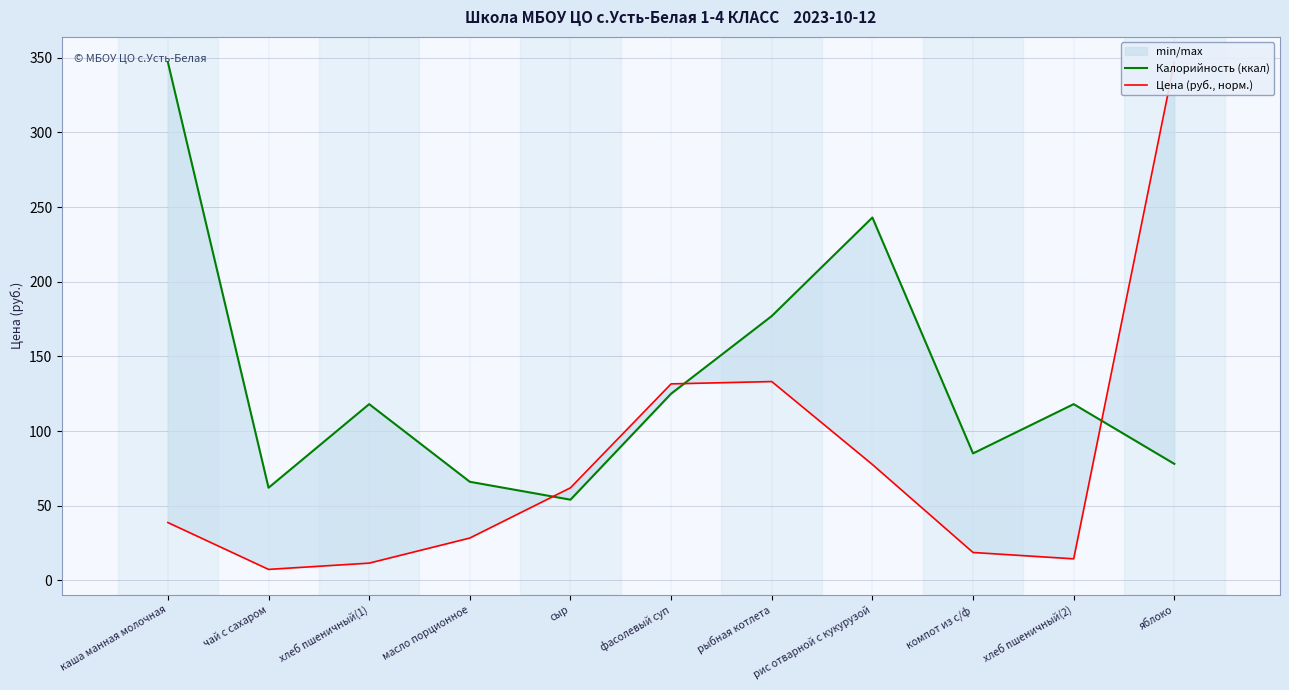

What is the spread (max minus min) of values at сыр?

8.0